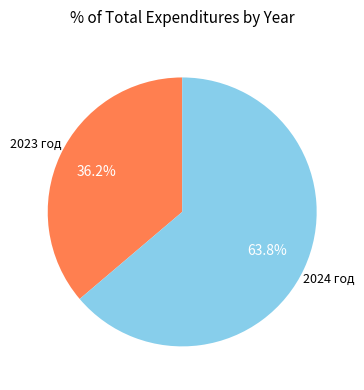

Is there any slice that represents more than half of the pie?

Yes